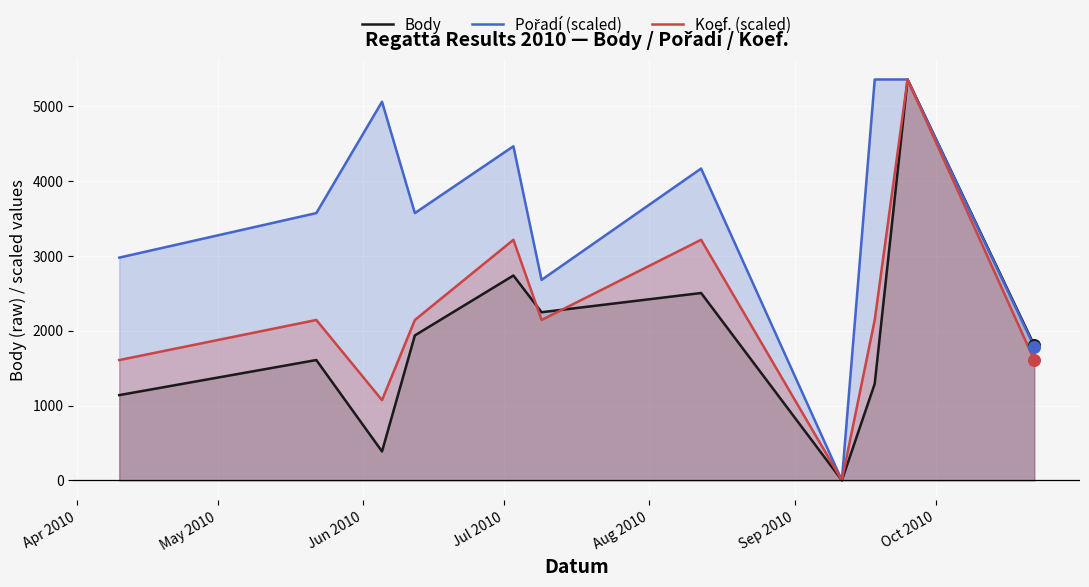

At how many categories does at least one series exceed 1709?

10